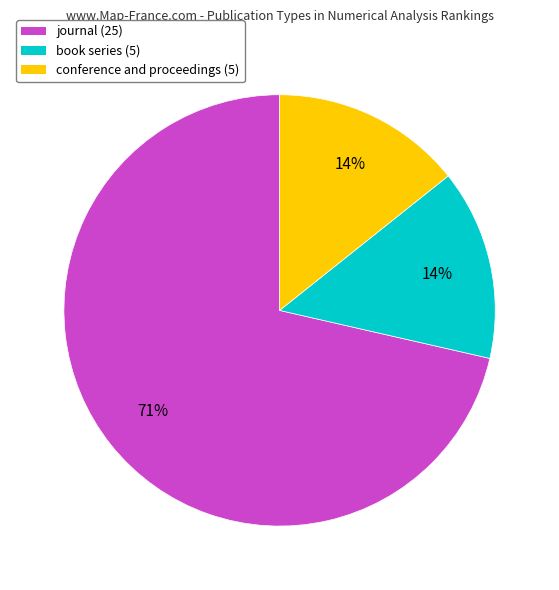

Does journal (25) represent more than half of the total?

Yes